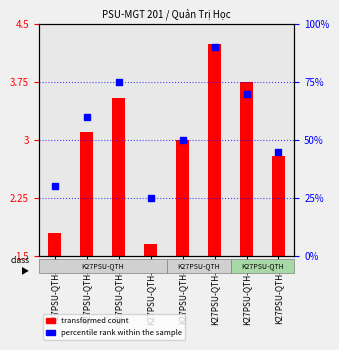

What is the change in value from K27PSU-QTH-1 to K27PSU-QTH-6?

+60